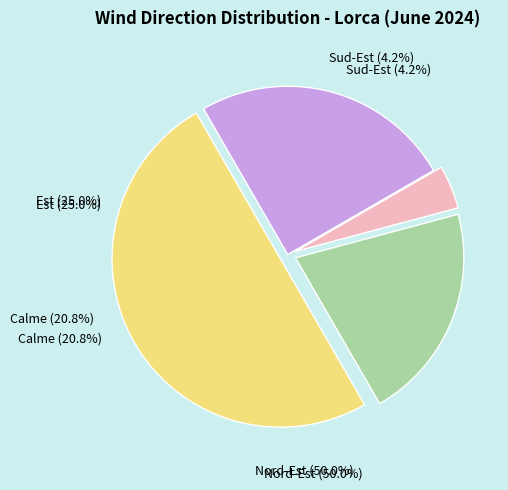

Does Nord-Est represent more than half of the total?

No